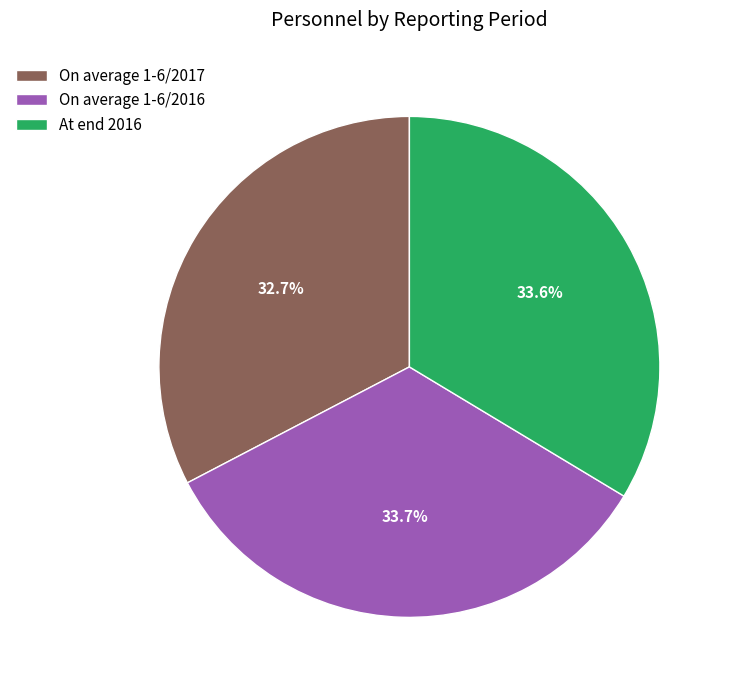

Count the number of slices in the pie.

3